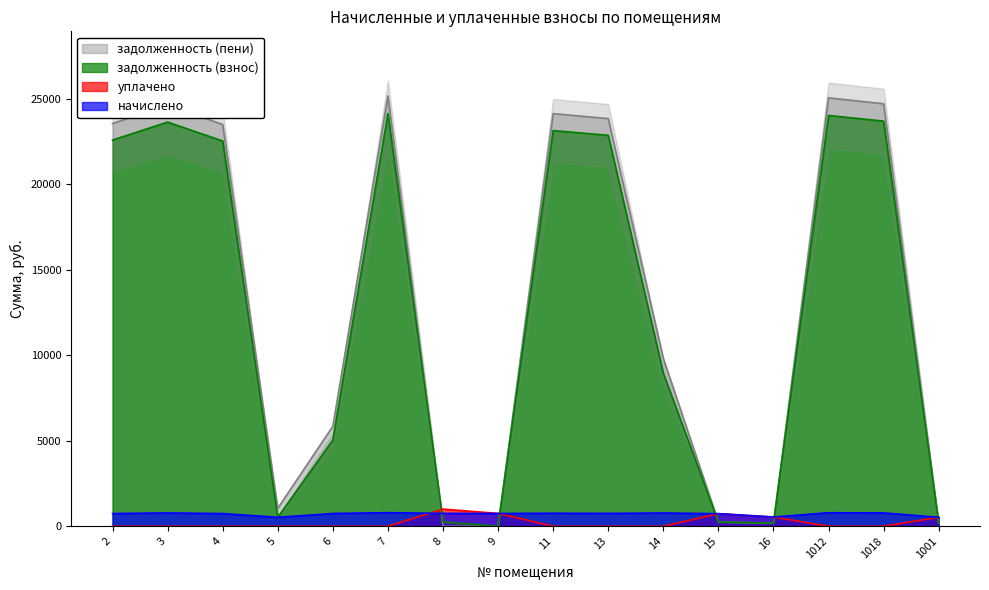

Between 9 and 16, which is larger?

16